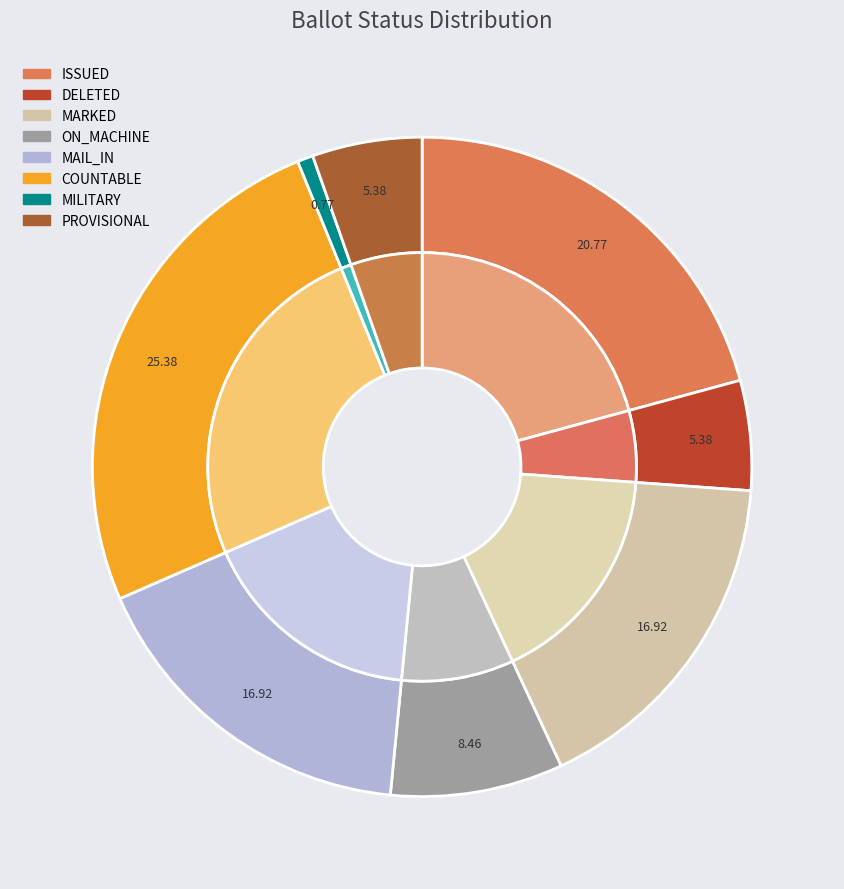

True or false: 18-Sep accounts for 1% of the total.

False